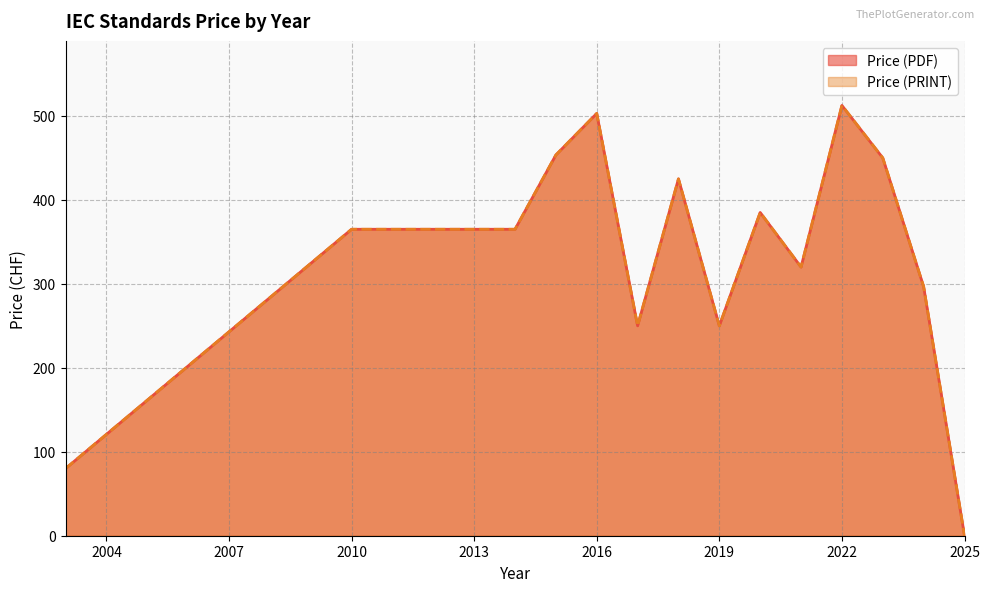

Does the chart have visible grid lines?

Yes